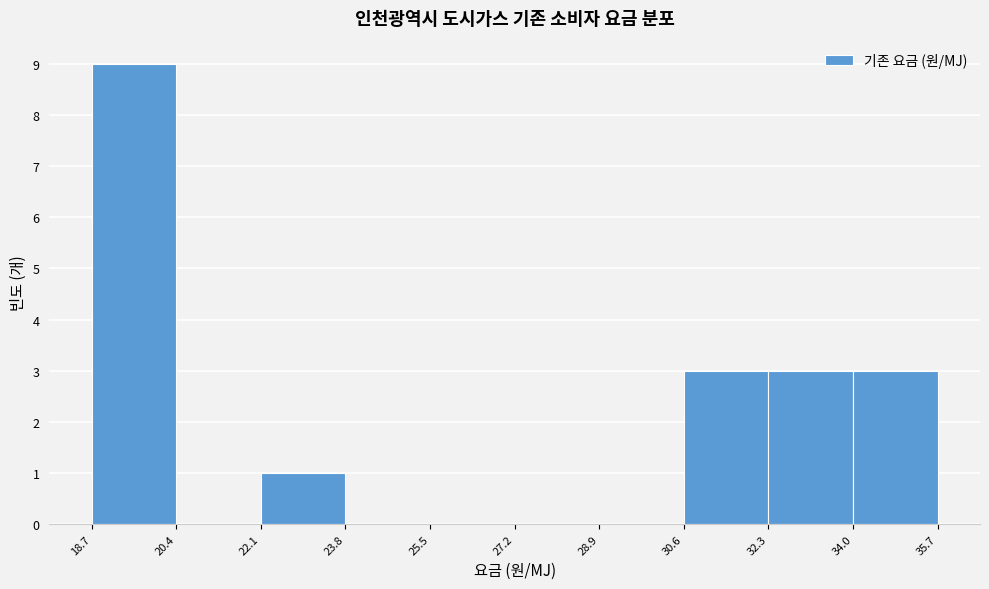

Reading left to right, transcribe this chart: for each bar, give the range it covers on the x-axis and its height. The values are not printed on the chart, so give them approximately, as read against the axis.

18.7 to 20.4: 9
20.4 to 22.1: 0
22.1 to 23.8: 1
23.8 to 25.5: 0
25.5 to 27.2: 0
27.2 to 28.9: 0
28.9 to 30.6: 0
30.6 to 32.3: 3
32.3 to 34.0: 3
34.0 to 35.7: 3